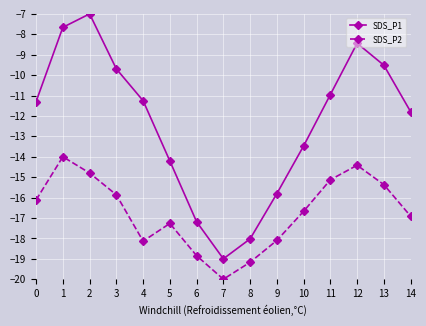

Reading left to right, what are all the values shown in this chart?

SDS_P1: -11.3	-7.7	-7.0	-9.7	-11.3	-14.2	-17.2	-19.0	-18.0	-15.8	-13.5	-11.0	-8.4	-9.5	-11.8
SDS_P2: -16.1	-14.0	-14.8	-15.9	-18.1	-17.3	-18.8	-20.0	-19.2	-18.1	-16.7	-15.1	-14.4	-15.4	-16.9